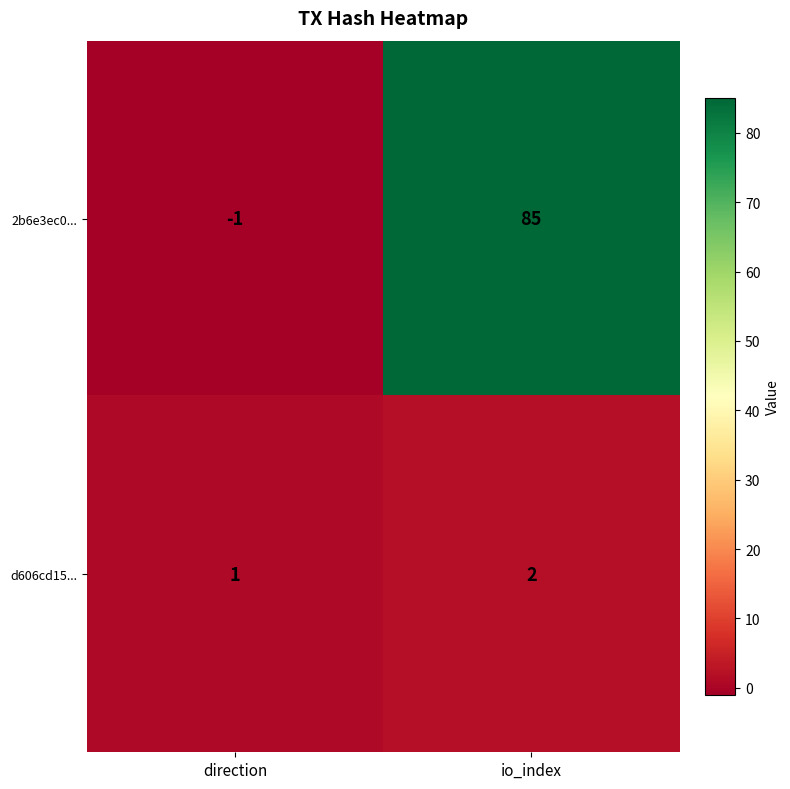

Reading left to right, list all the values displayed in this chart.

2b6e3ec0...: -1	85
d606cd15...: 1	2